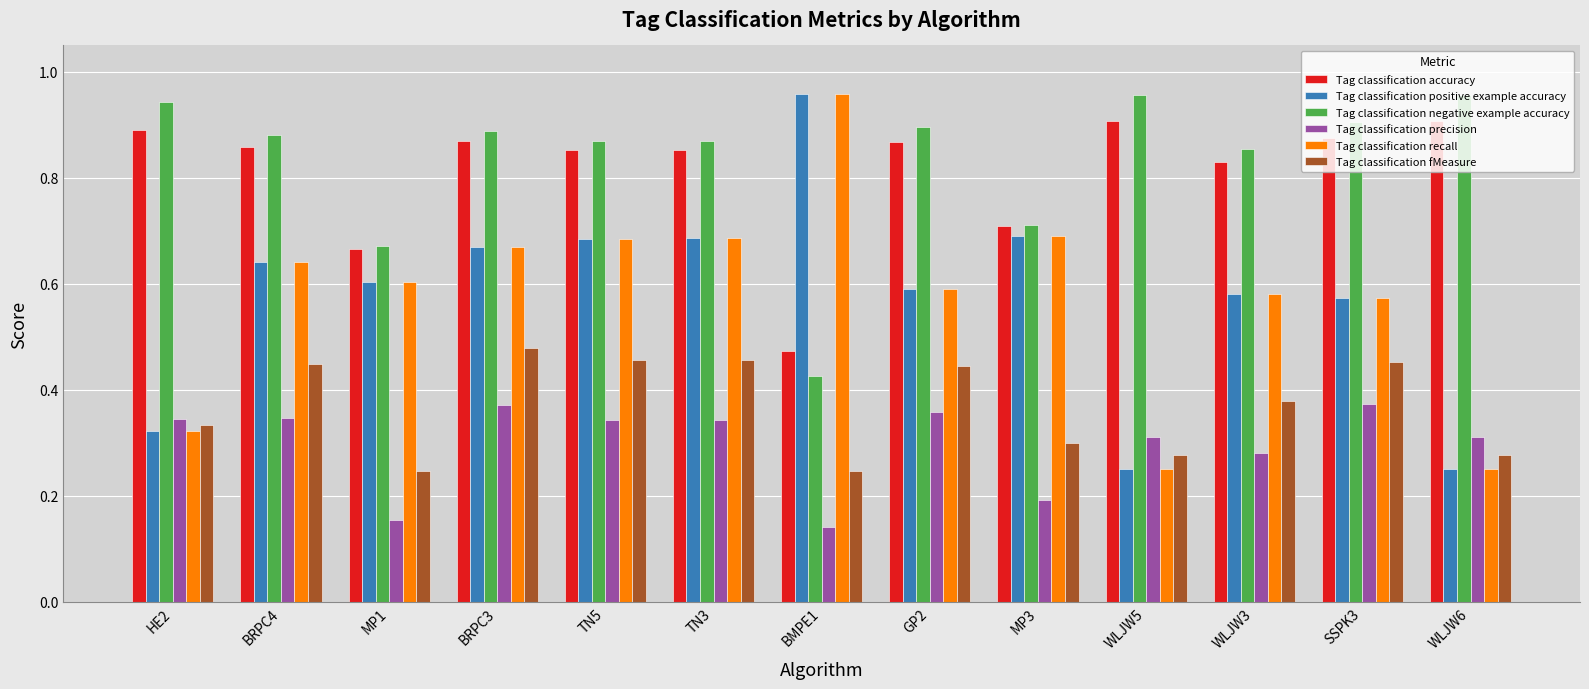

At how many categories does at least one series exceed 0?

13